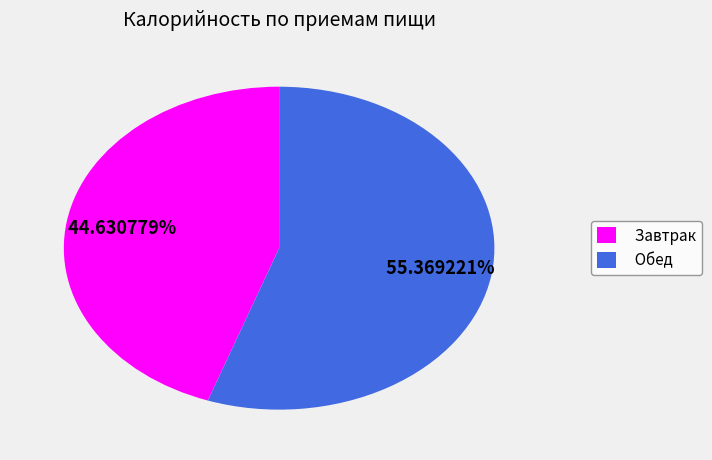

The Завтрак slice represents 59% of the pie. True or false?

False